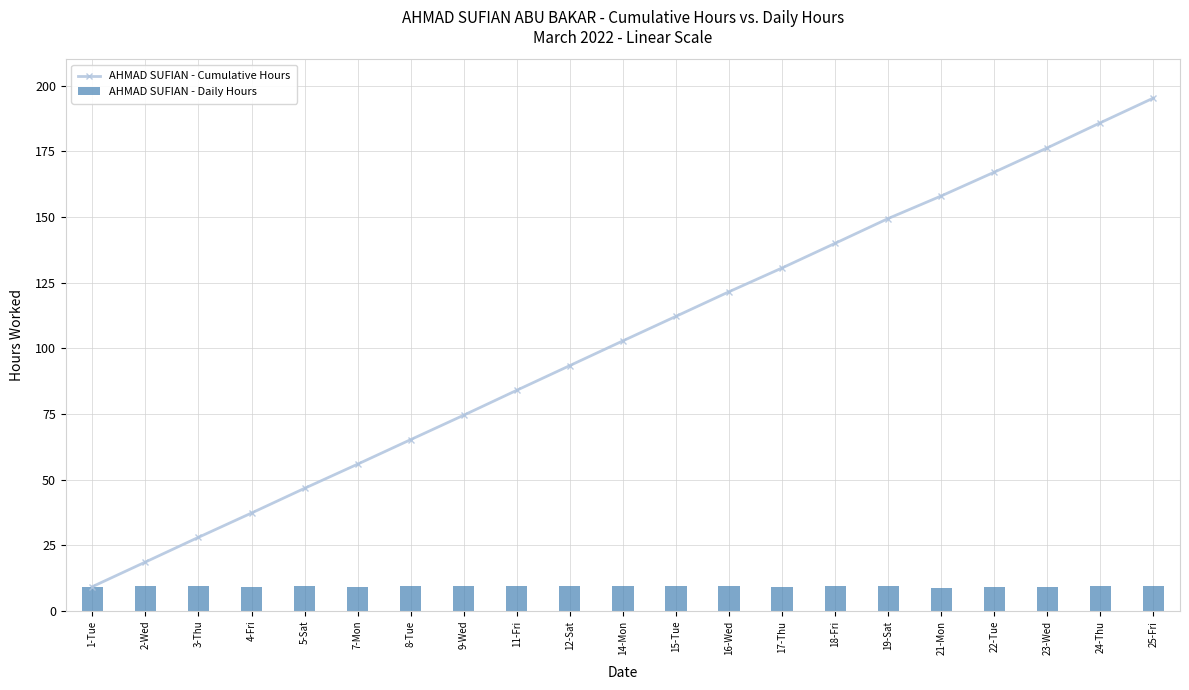

List the series in order of their overall mean, lowest first.

AHMAD SUFIAN - Daily Hours, AHMAD SUFIAN - Cumulative Hours